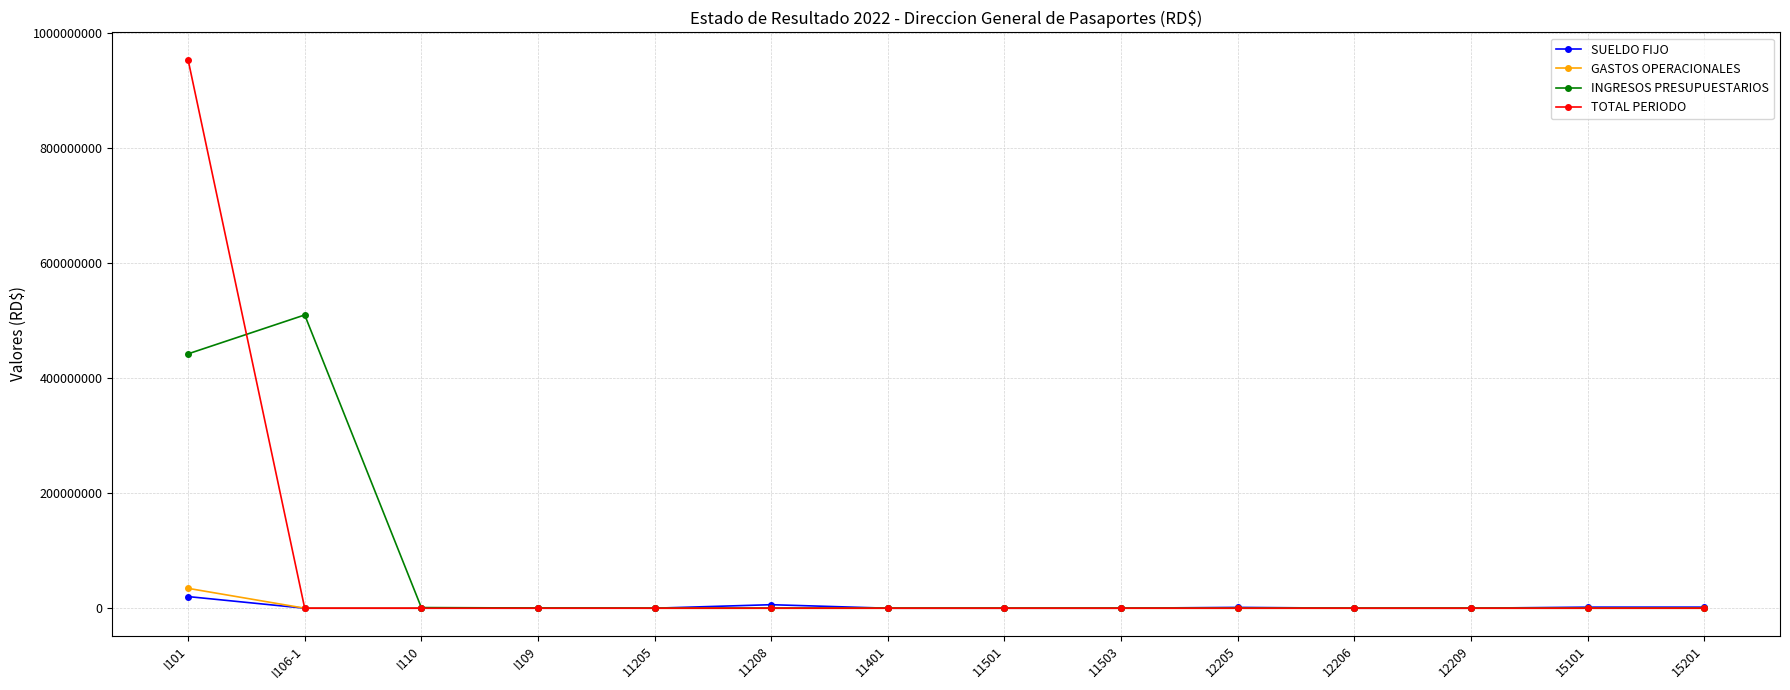

In SUELDO FIJO, how many points are higher than both neighbors (excluding endpoints)?

2